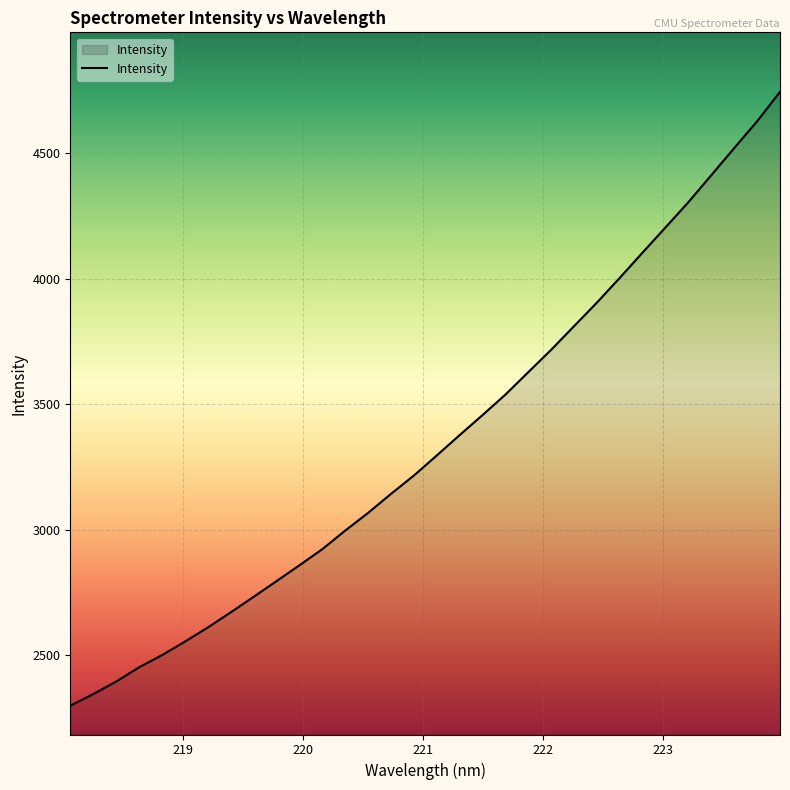

What is the difference between the maximum and minimum values?

2447.7